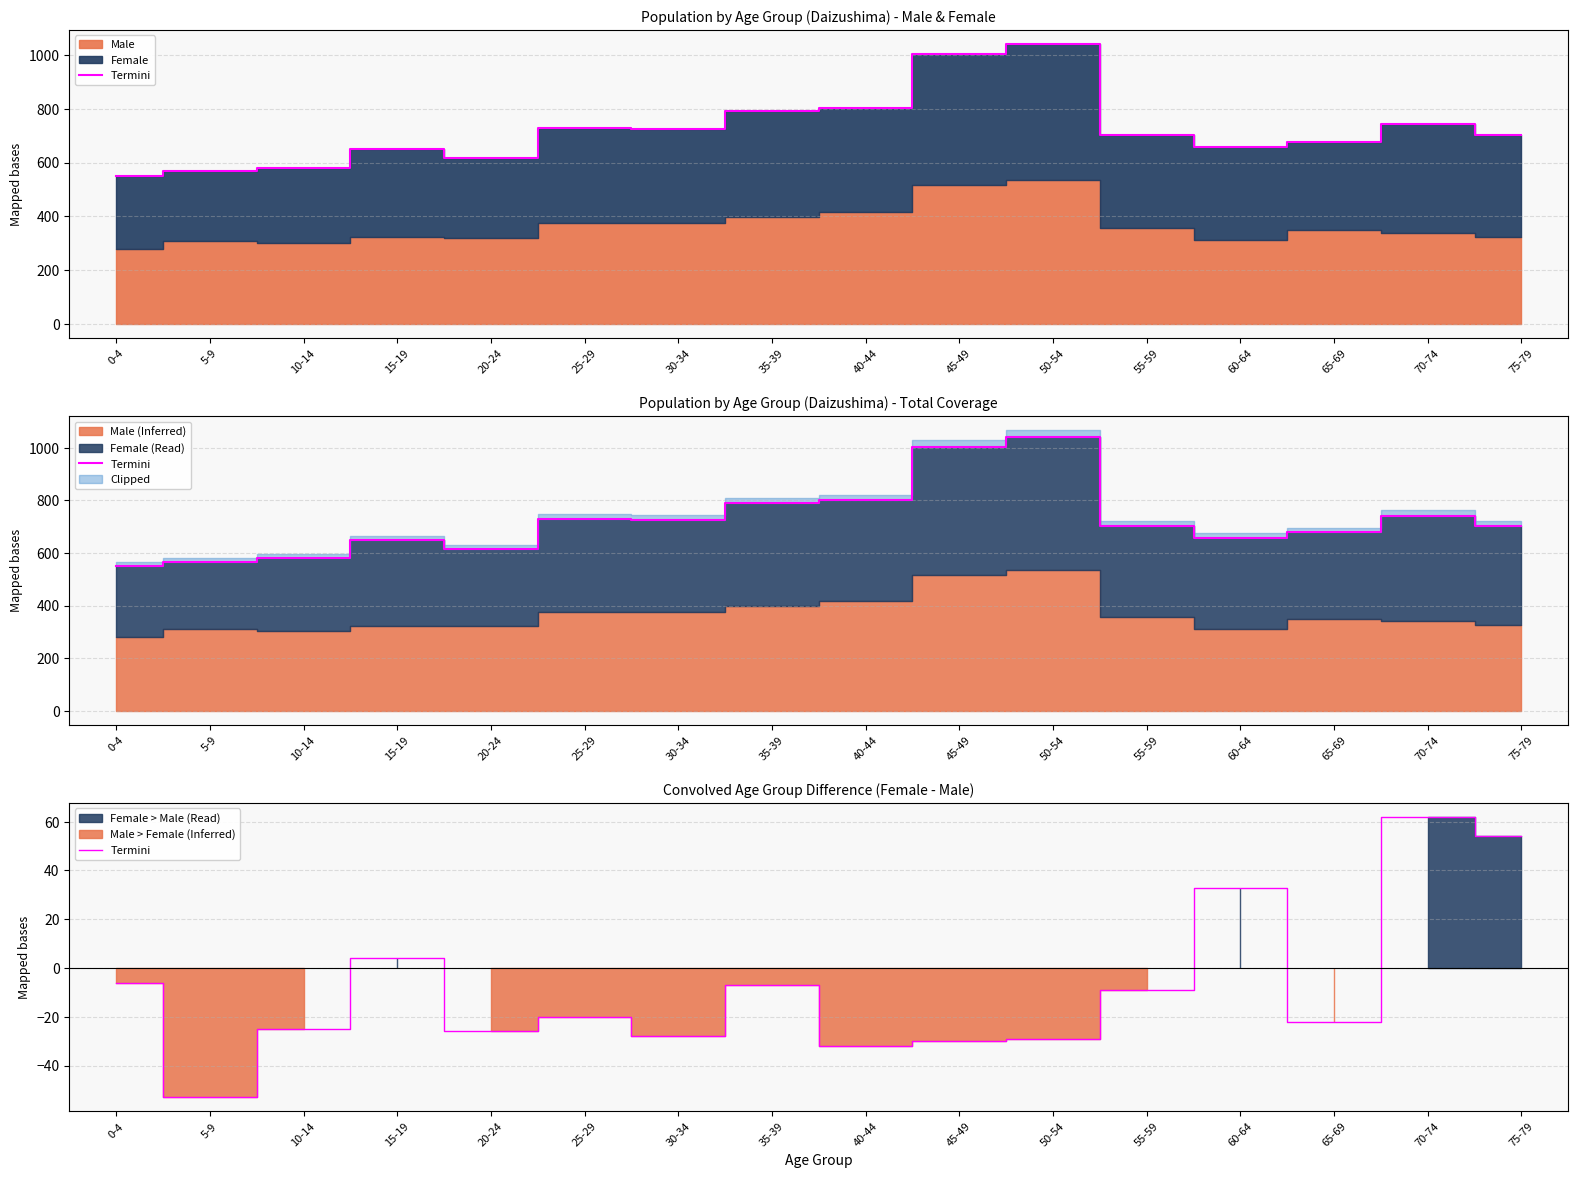

Where is the first local minimum?

5-9